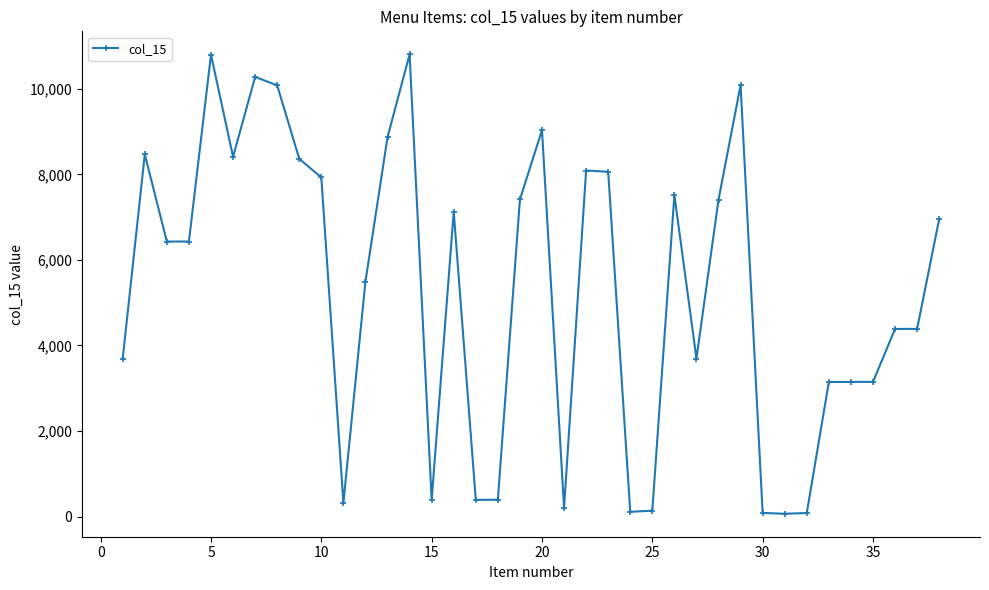

What is the maximum value shown in the chart?

10805